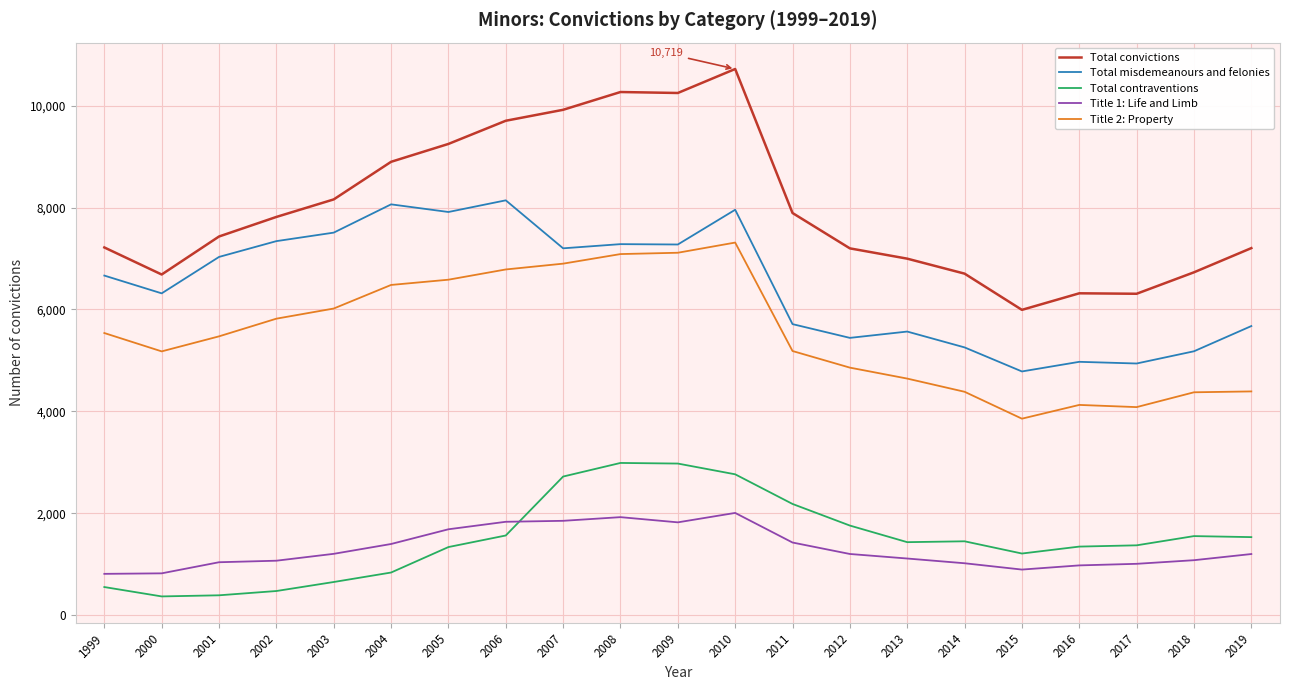

The Title 2: Property series shows 6547 at 2014. True or false?

False